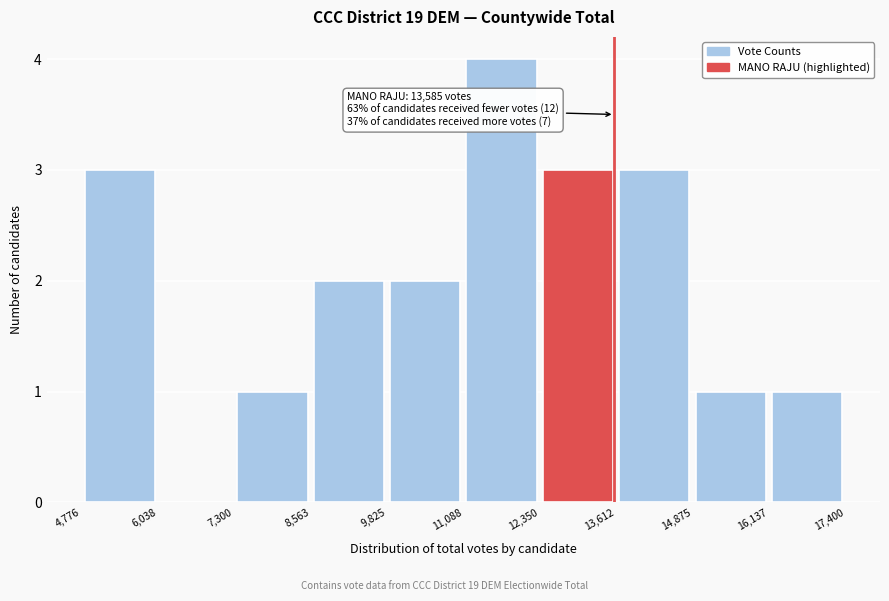

Which range on the x-axis has the tallest bar?

11,088 to 12,350